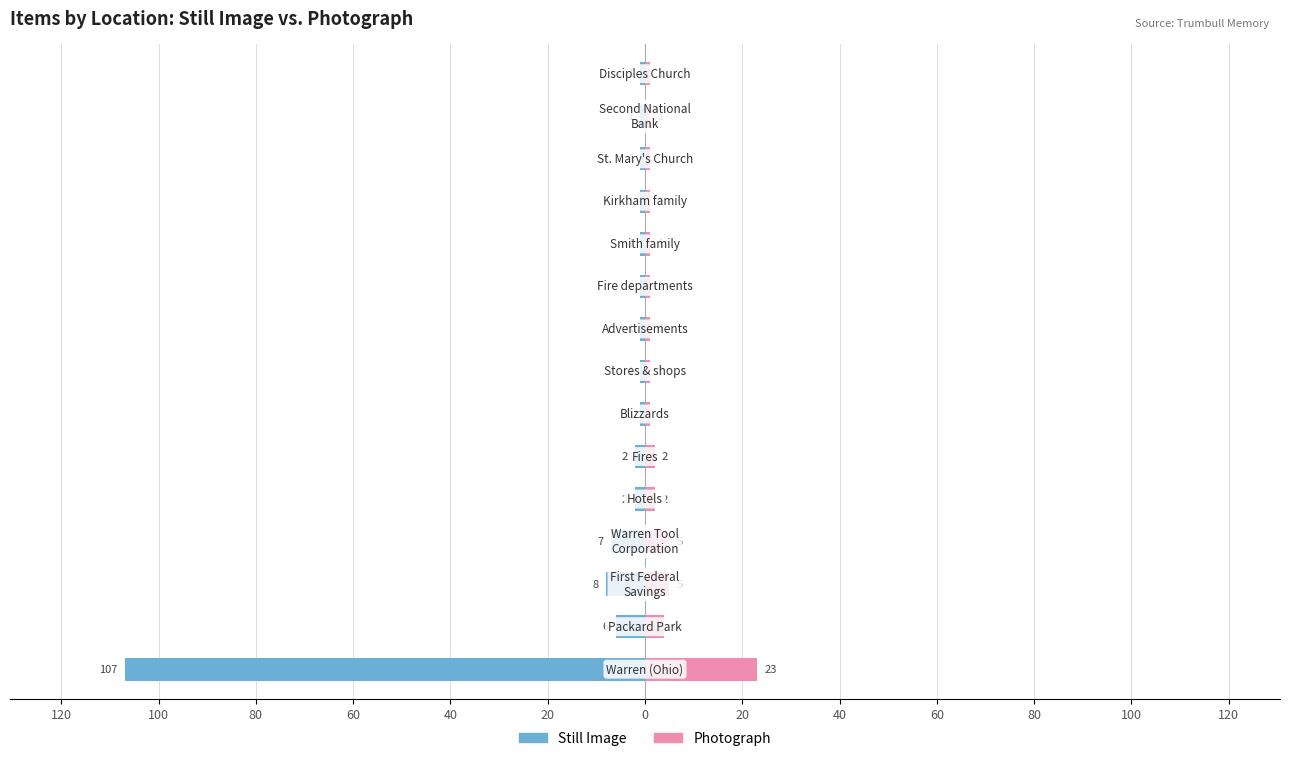

What are all the series names shown in the legend?

Still Image, Photograph